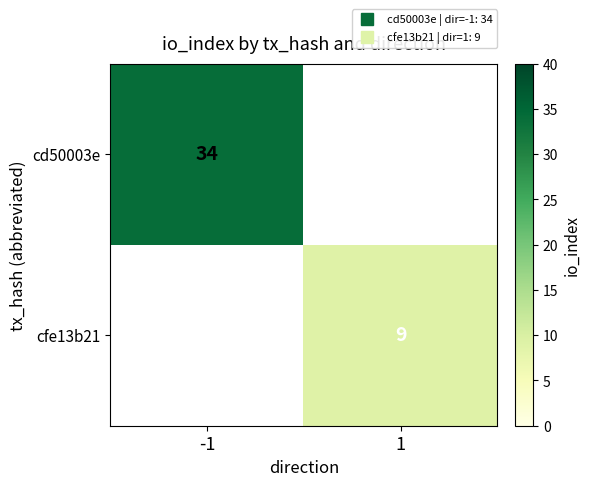

The value of cfe13b21 at 1 is 12.0. True or false?

False